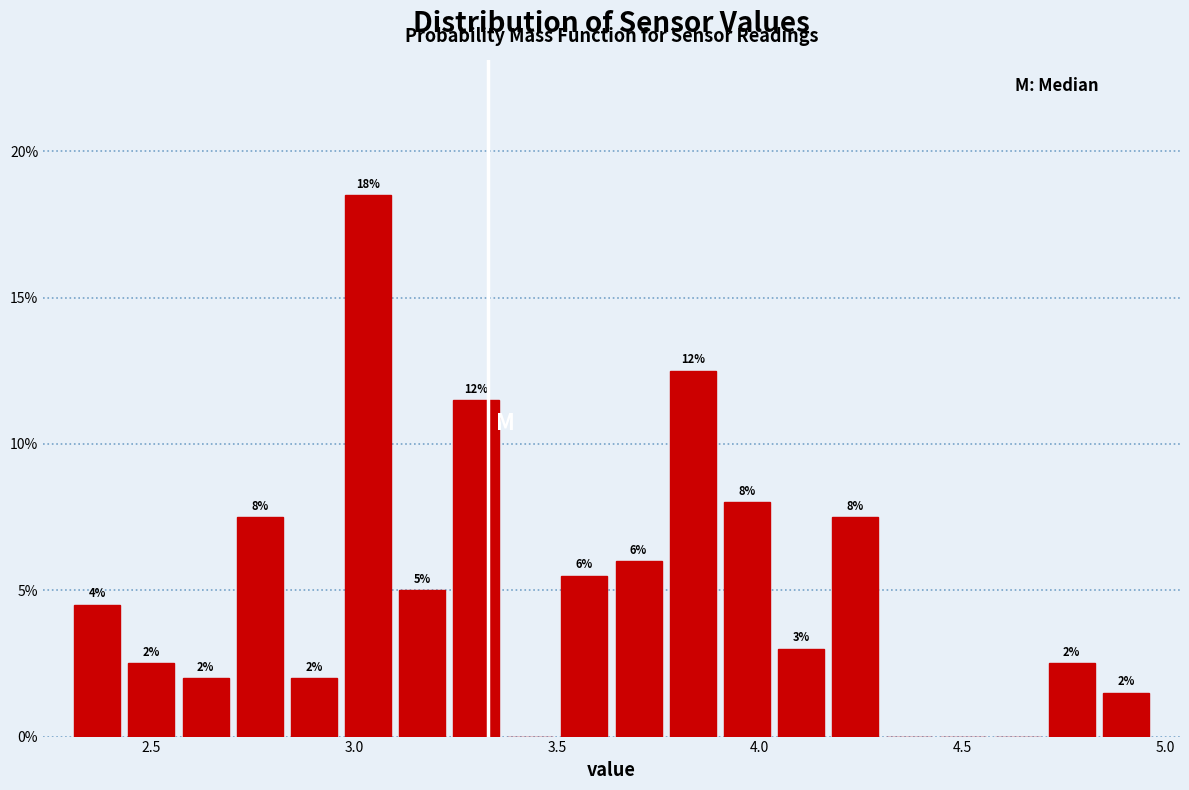

Read against the x-axis, roughly where is the centre of the tallest bar?

3.05